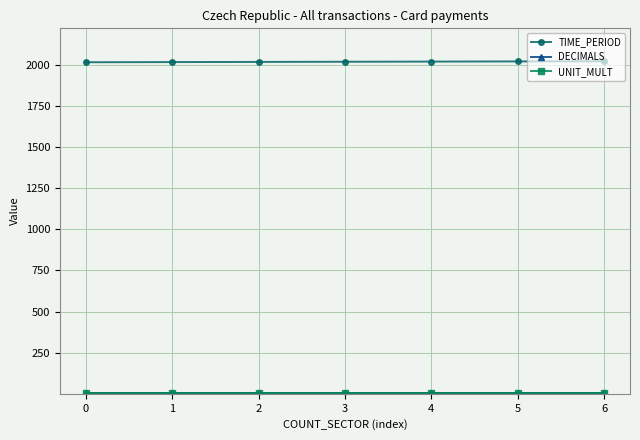

What is the maximum value shown in the chart?

2021